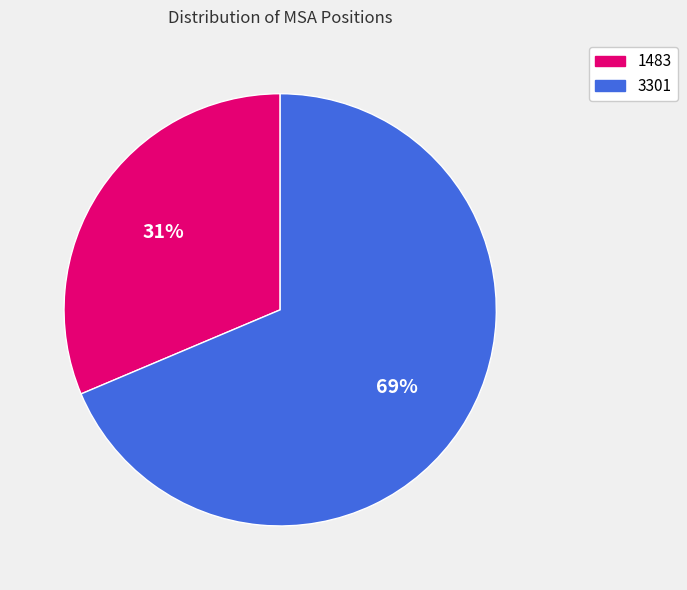

Does 1483 represent more than half of the total?

No